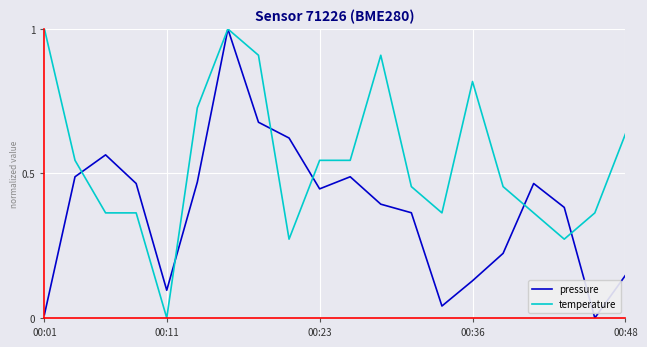

What is the maximum value for temperature?

1.0